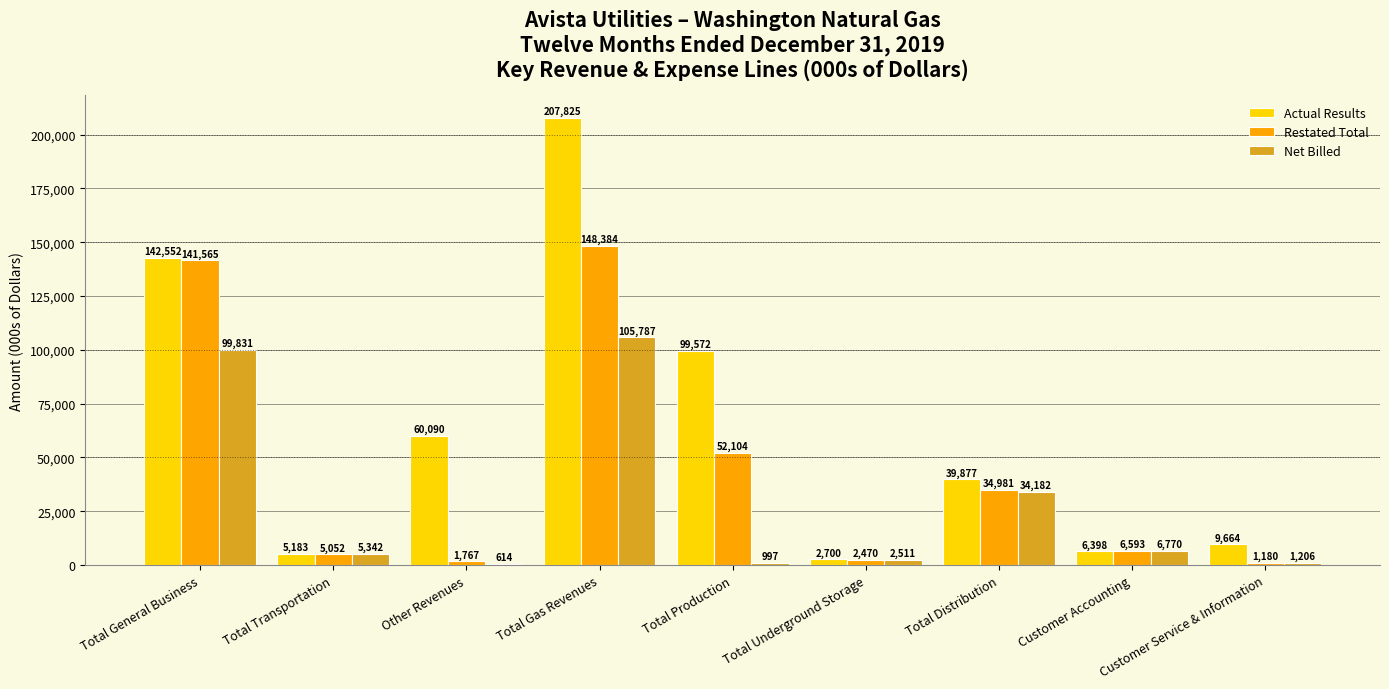

Which series has the largest total across all categories?

Actual Results